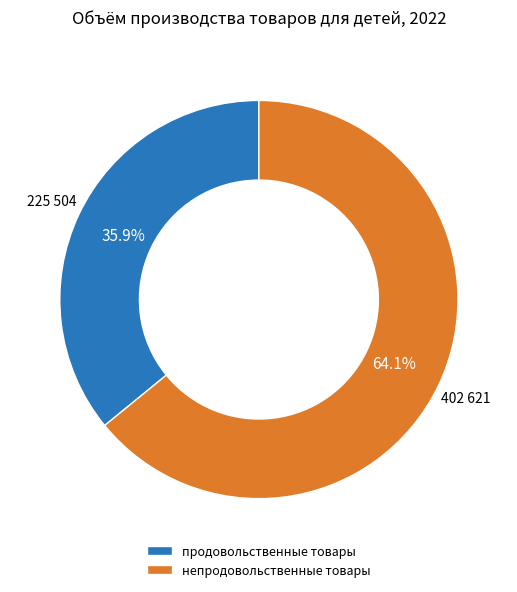

Which slice is the largest?

непродовольственные товары